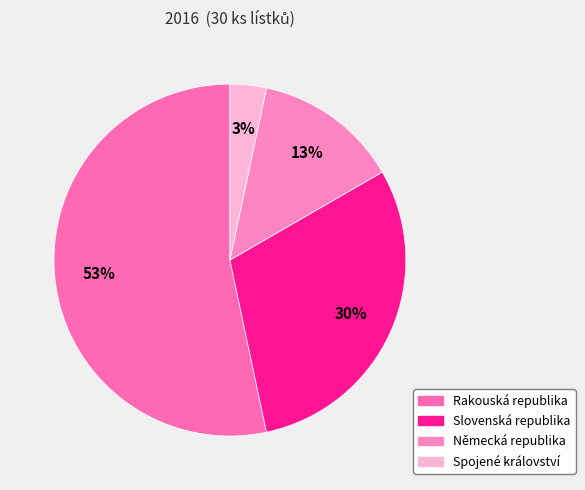

To the nearest percent, what is the difference between the Slovenská republika and Rakouská republika slice percentages?

23%